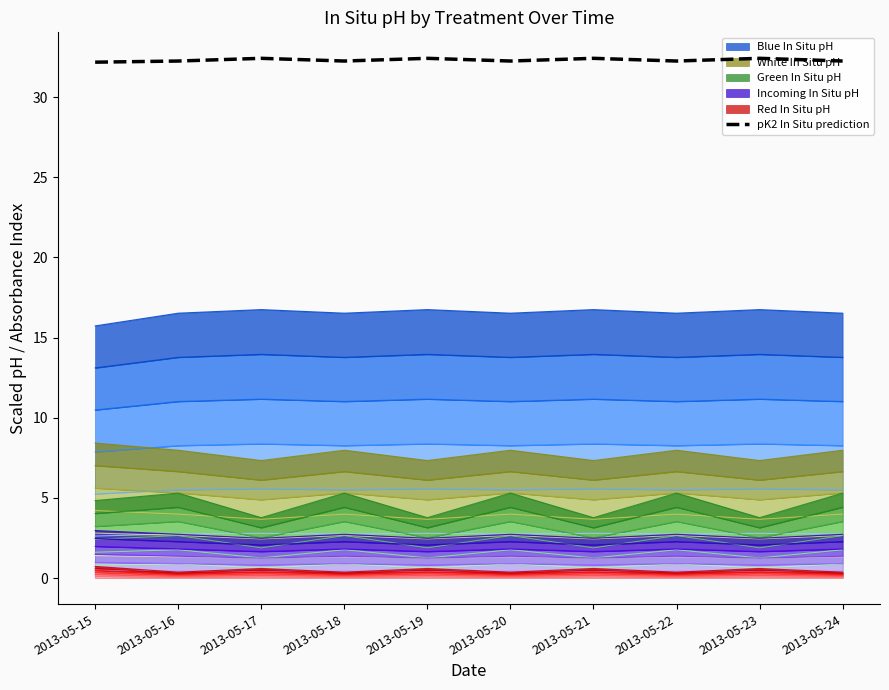

Which category has the lowest value across all series?

2013-05-15